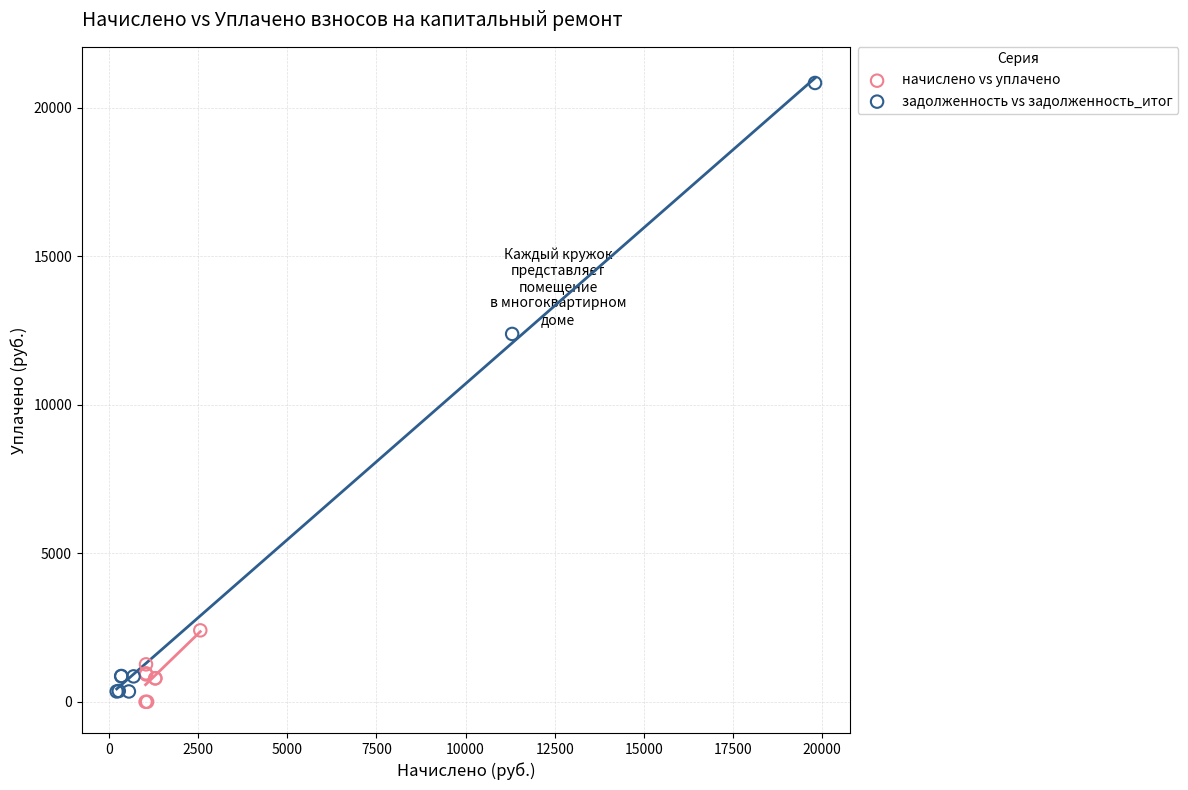

Which series reaches the maximum Y coordinate?

задолженность vs задолженность_итог